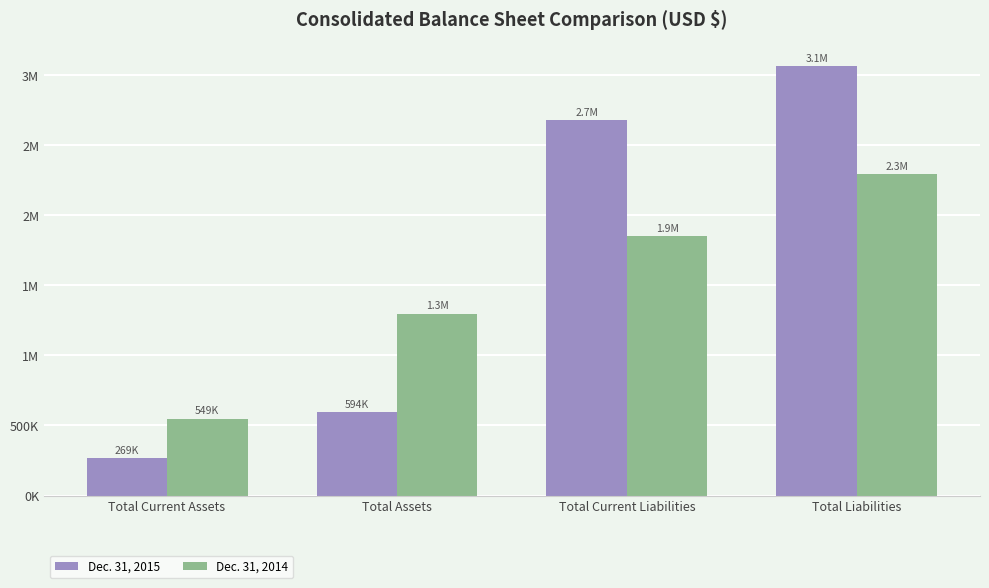

What is the label of the 2nd bar from the left?

Total Assets